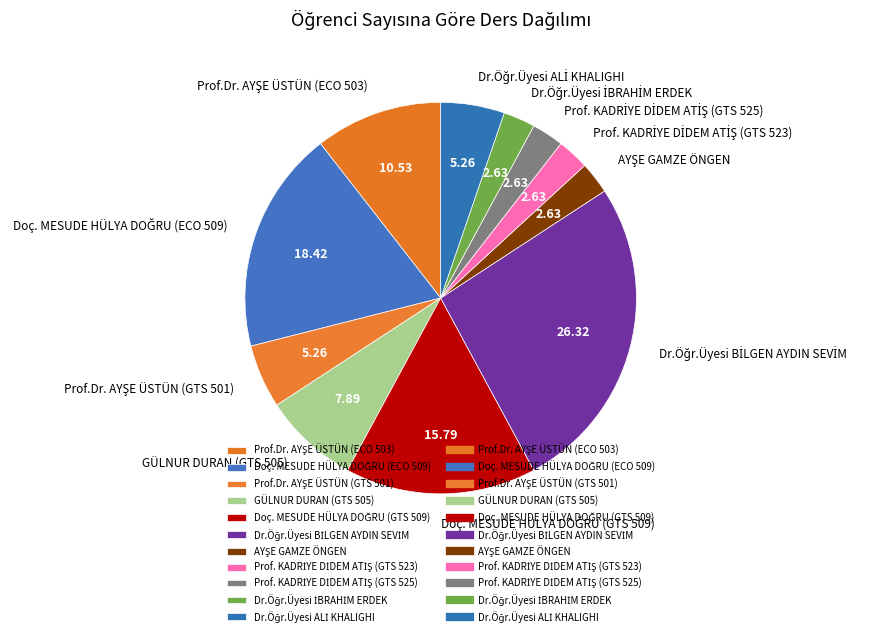

Is there any slice that represents more than half of the pie?

No